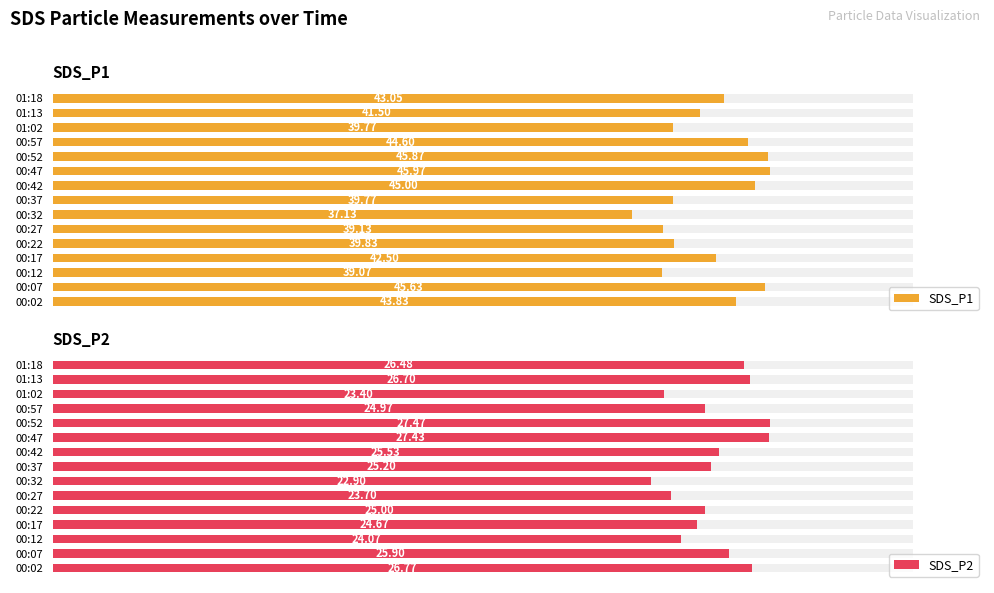

True or false: SDS_P2 has a value of 25.0 at 00:22.

True